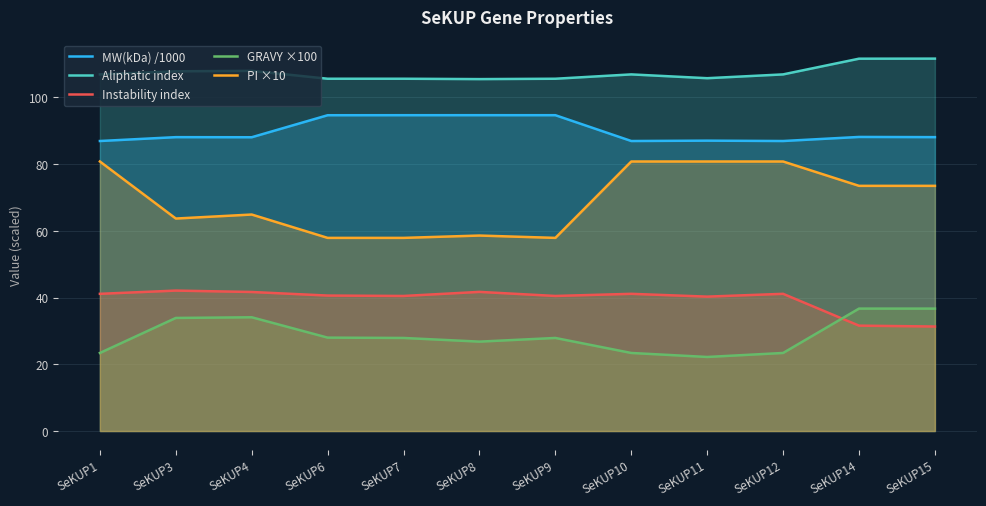

At which label does GRAVY ×100 first exceed 27?

SeKUP3